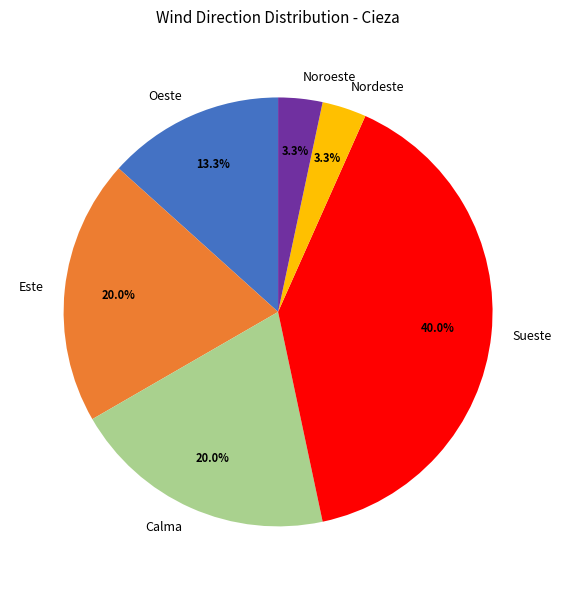

True or false: Sueste accounts for 47% of the total.

False